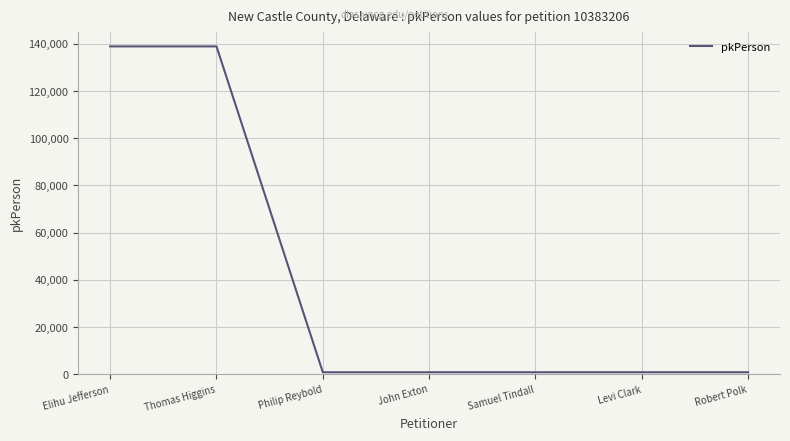

The chart shows a value of 28090 at Elihu Jefferson. True or false?

False